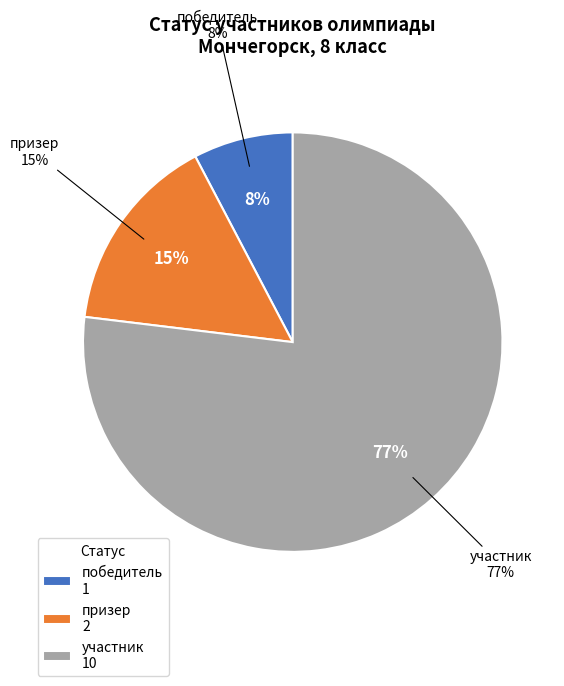

To the nearest percent, what percentage of the pie is участник?

77%